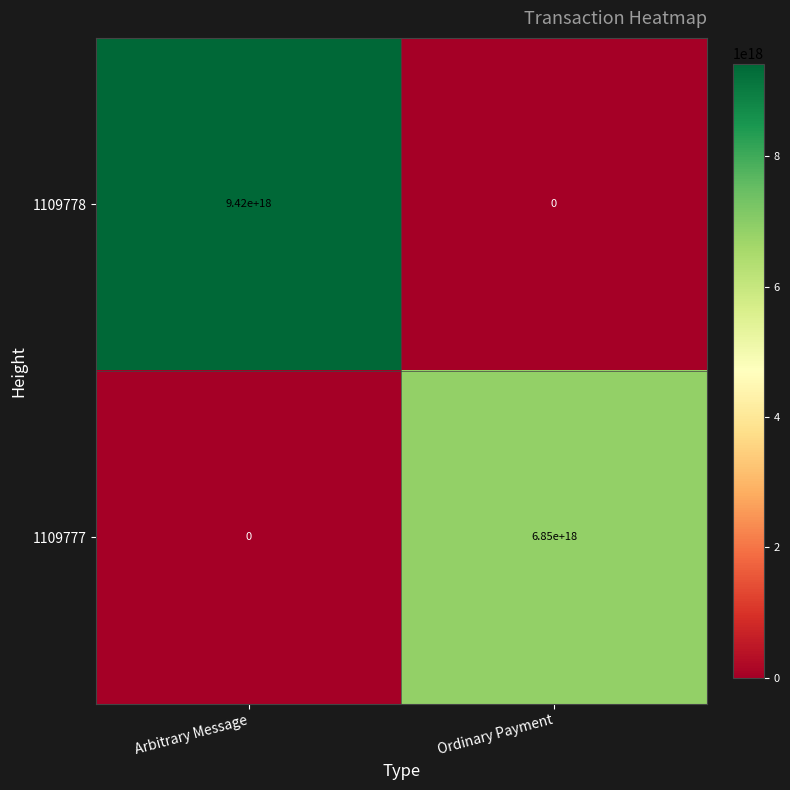

At which category is the sum across all series the highest?

Arbitrary Message